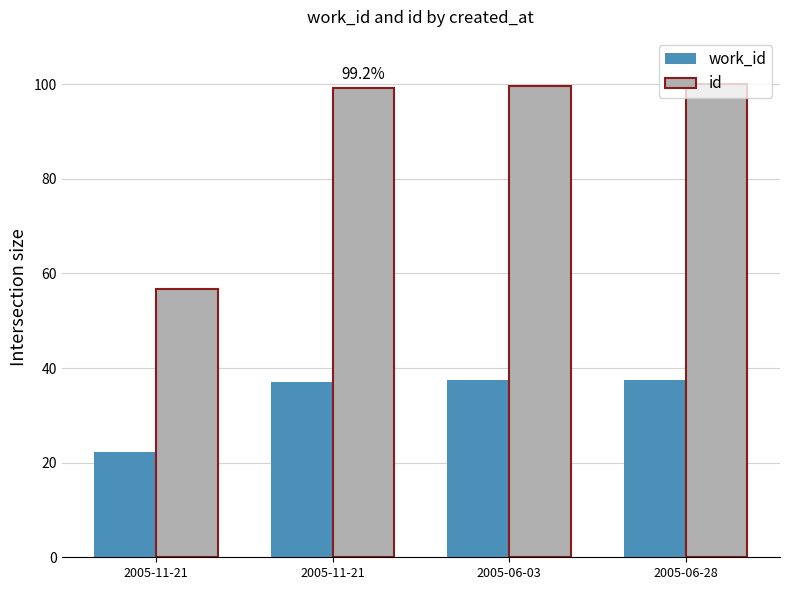

How many series are shown in this chart?

2